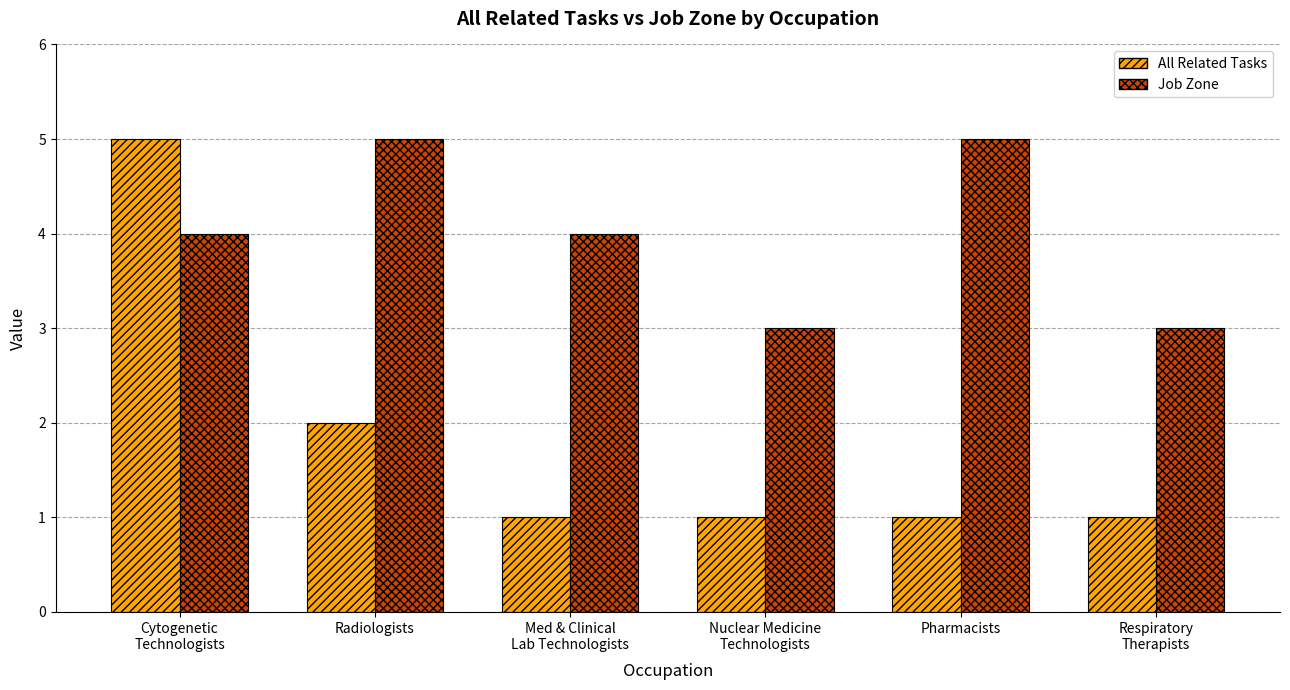

What is the difference between the maximum and second lowest values in the Job Zone series?

2